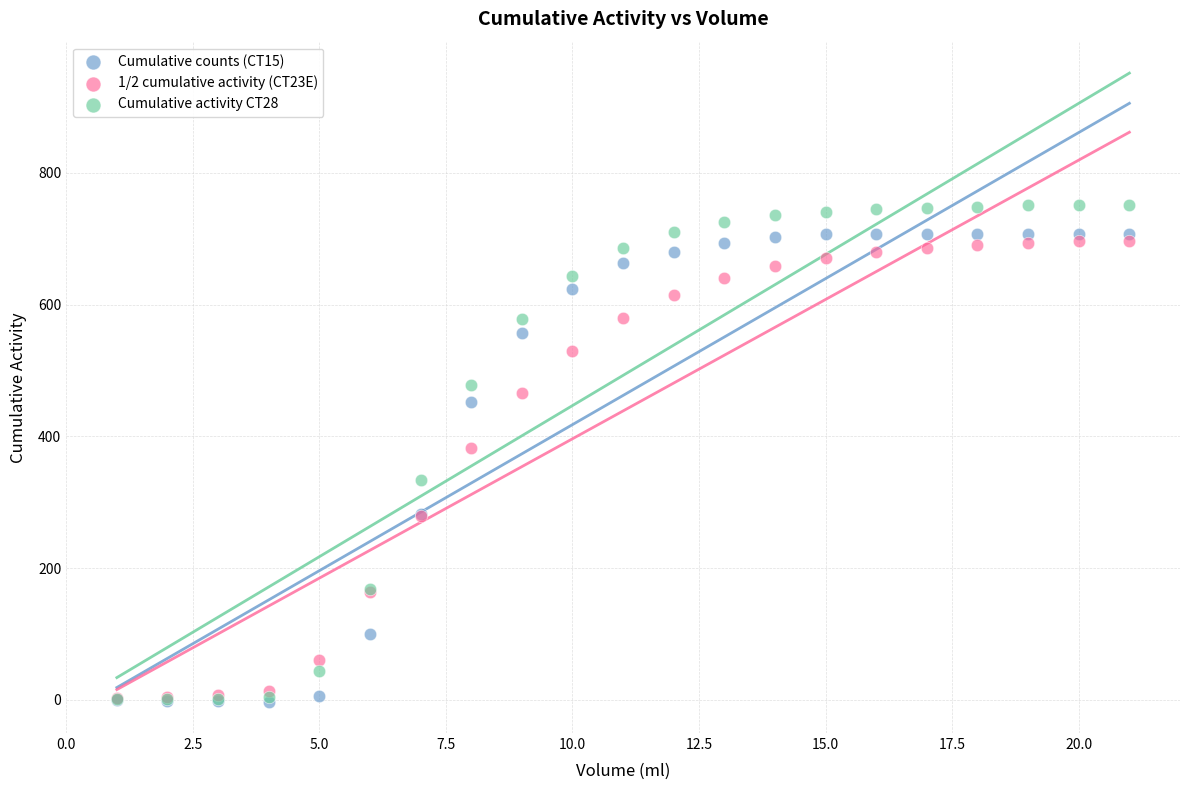

What are all the series names shown in the legend?

Cumulative counts (CT15), 1/2 cumulative activity (CT23E), Cumulative activity CT28